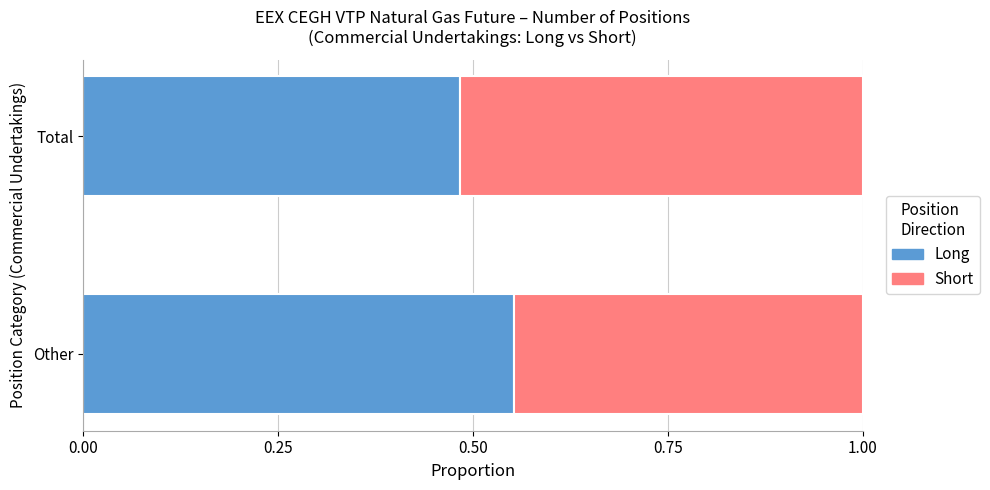

What is the sum of the Long values at Other and Total?

1.0